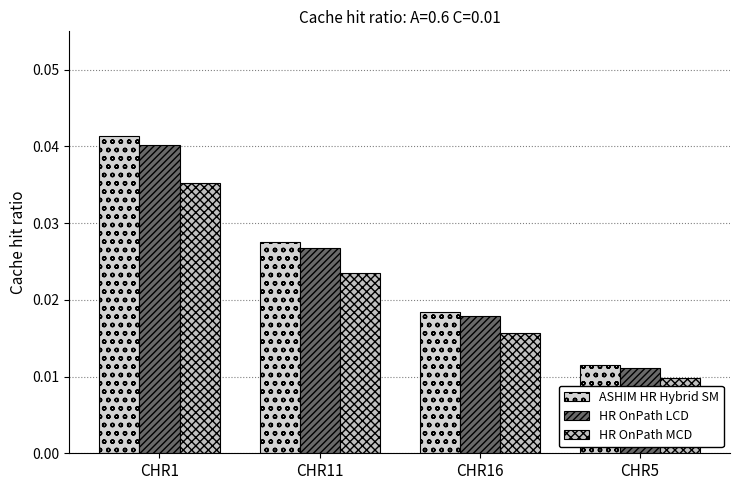

At which label does HR OnPath MCD reach its peak?

CHR1